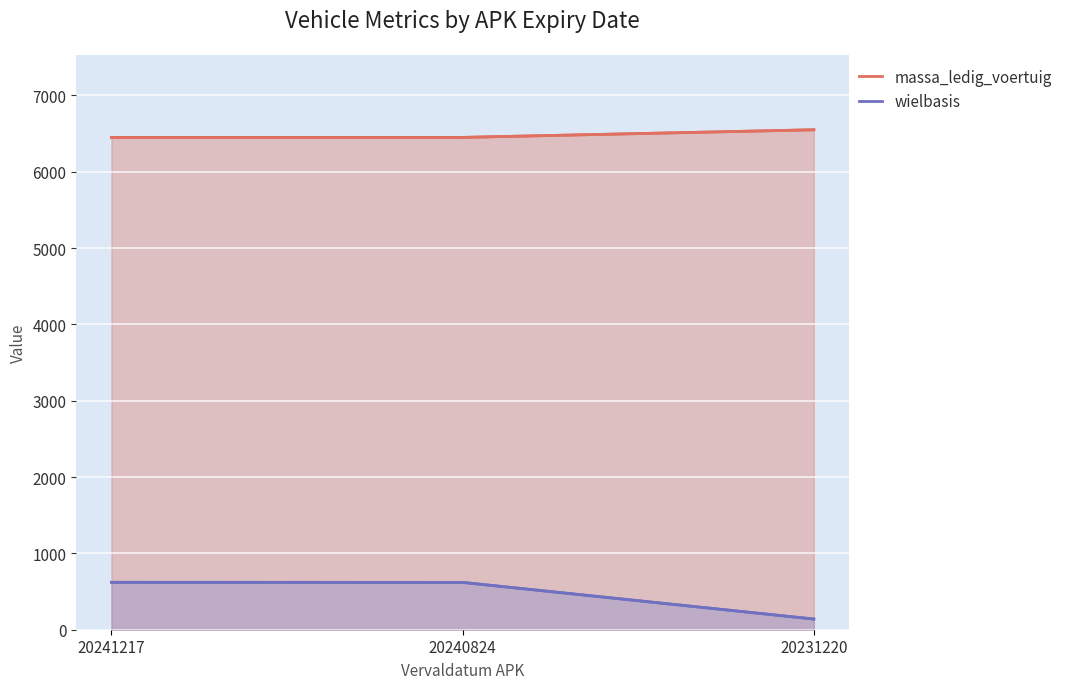

What is the lowest value of the wielbasis series?

140